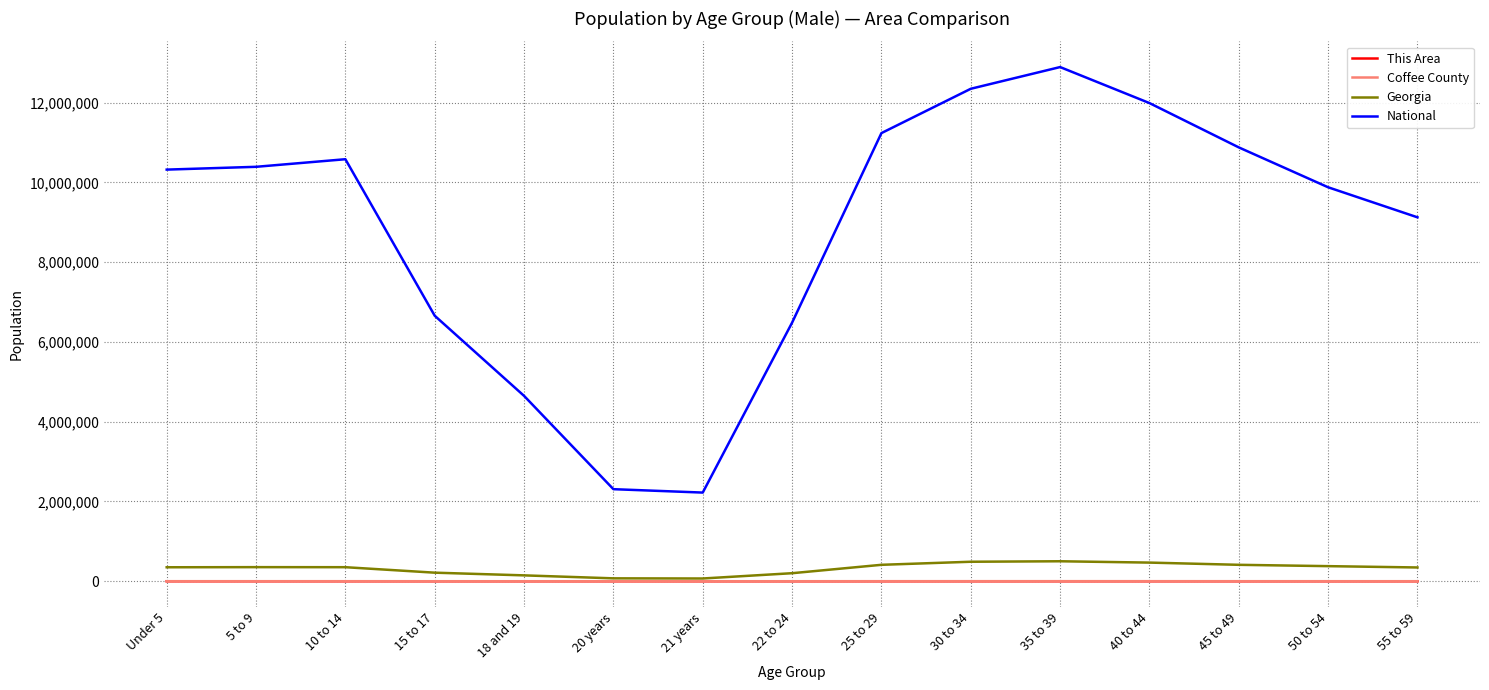

In Coffee County, how many points are lower than both neighbors (excluding endpoints)?

2